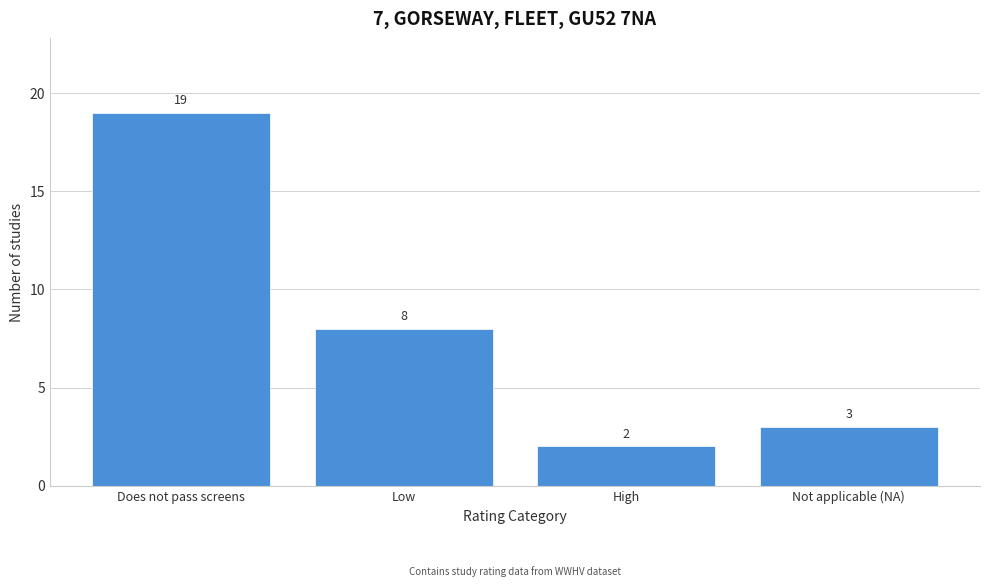

Reading left to right, list all the values displayed in this chart.

19	8	2	3